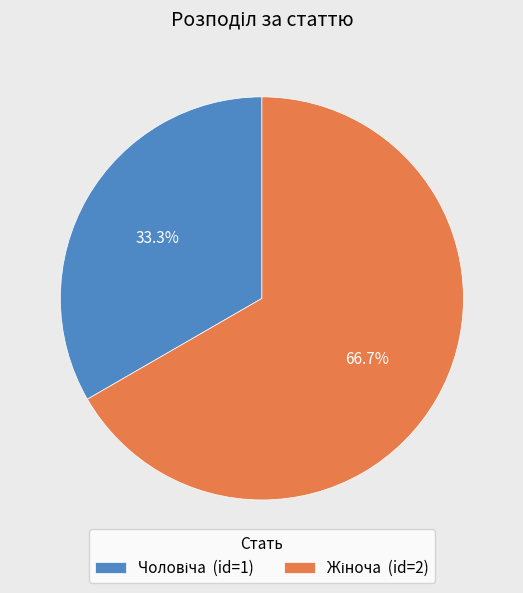

How many segments does this pie chart have?

2